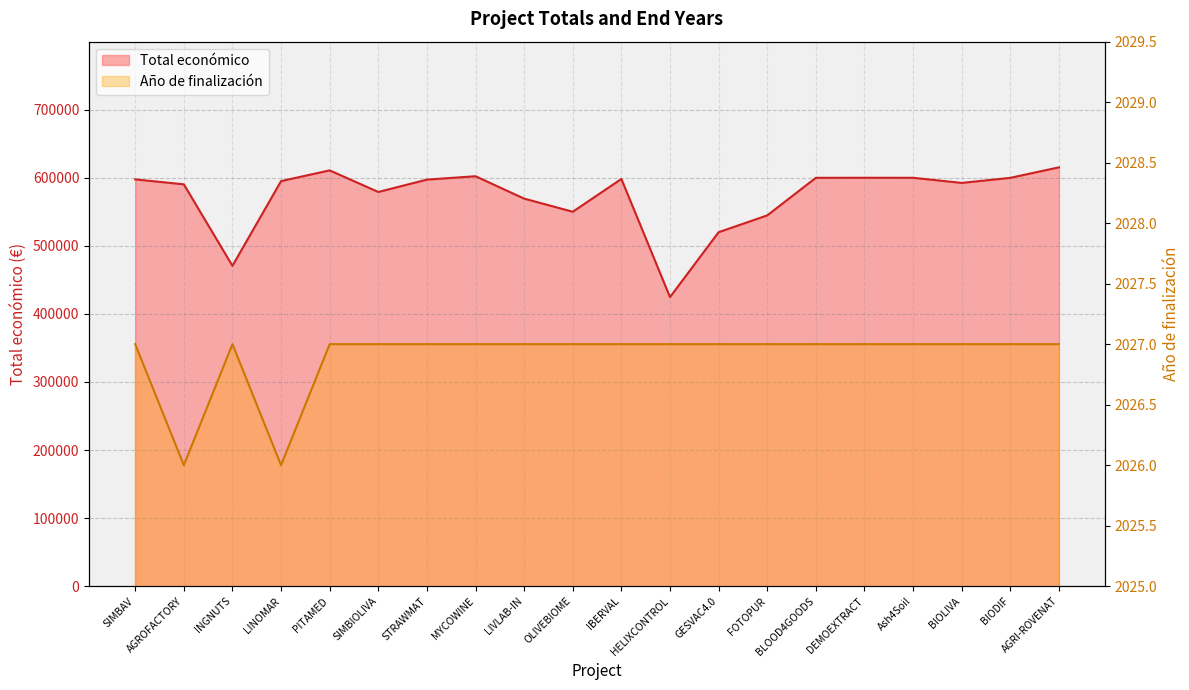

Is it true that Año de finalización equals 2904 at LINOMAR?

False